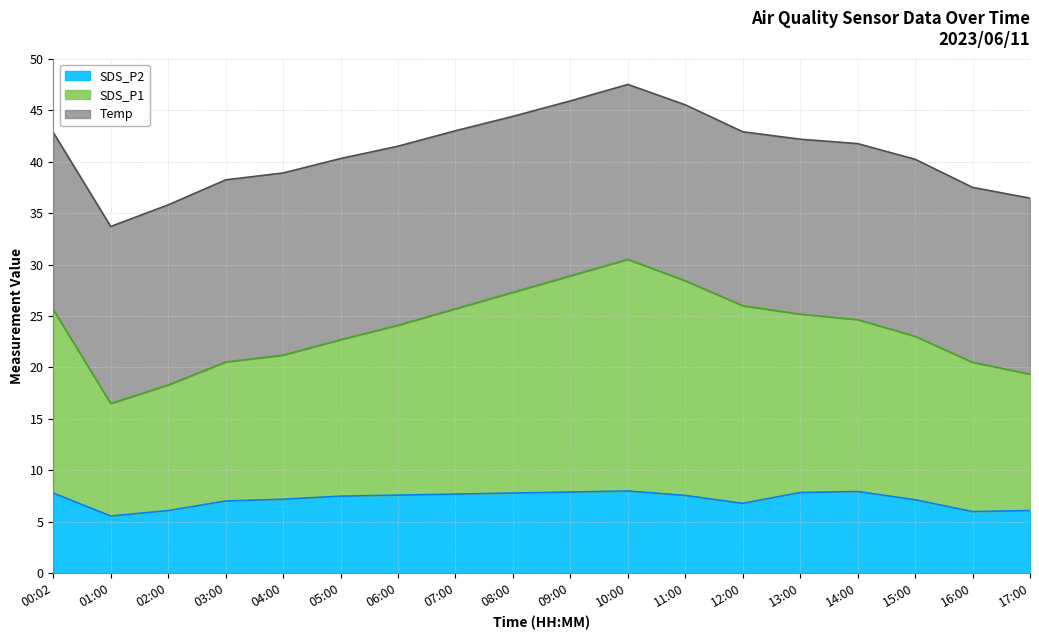

Count the number of categories in the chart.

18